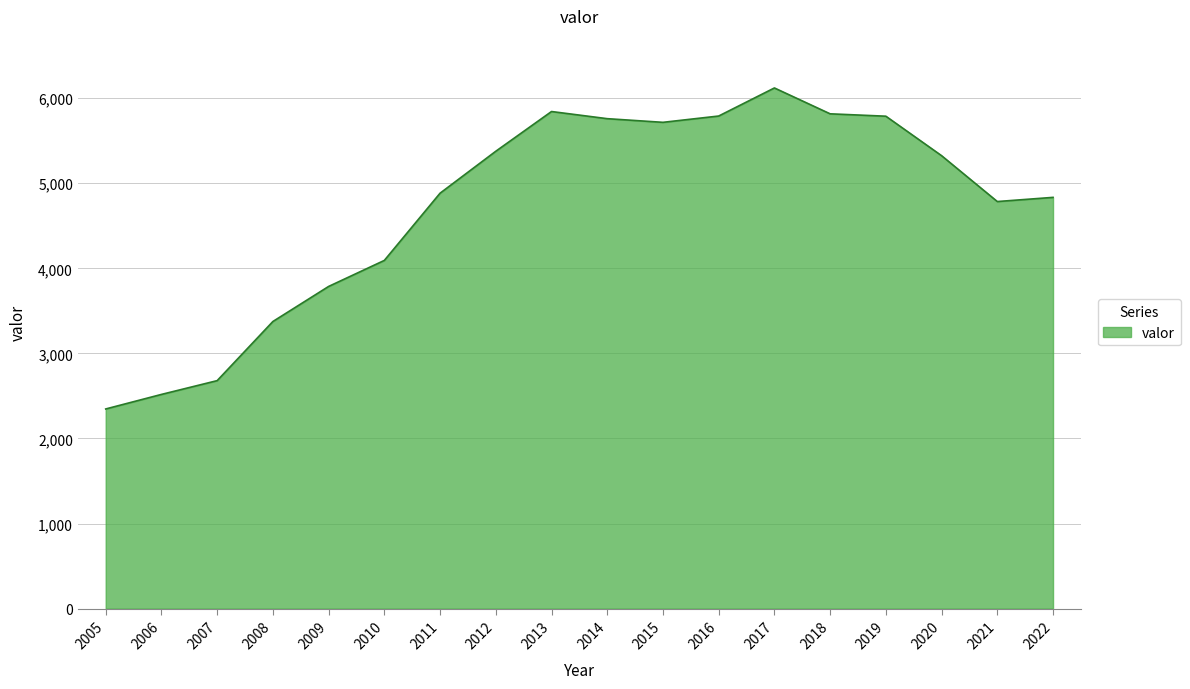

What is the smallest value displayed?

2347